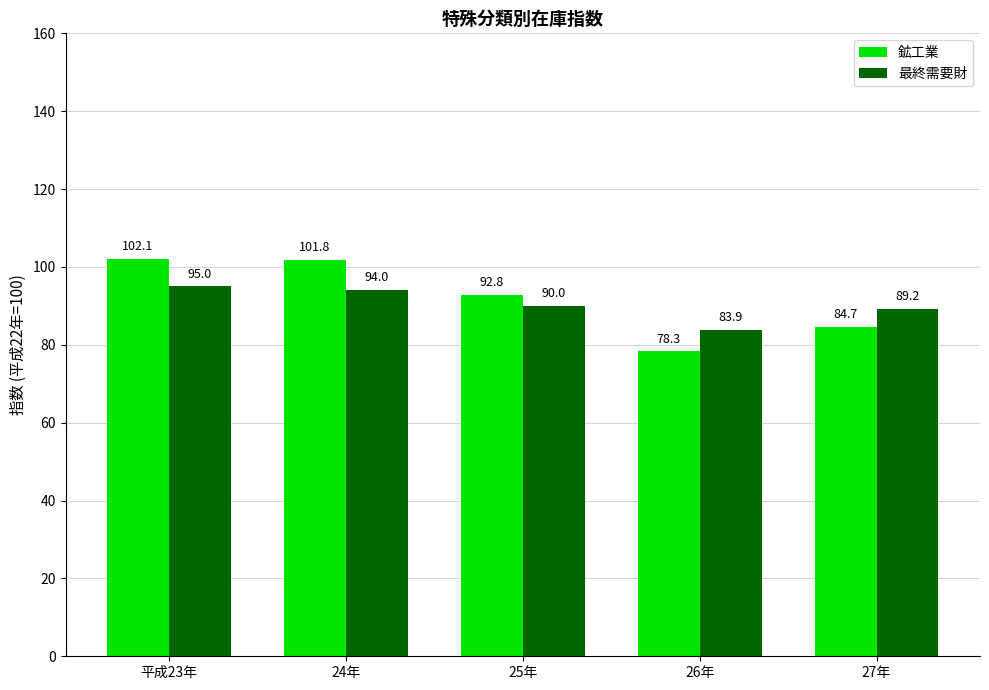

What is the spread (max minus min) of values at 25年?

2.8